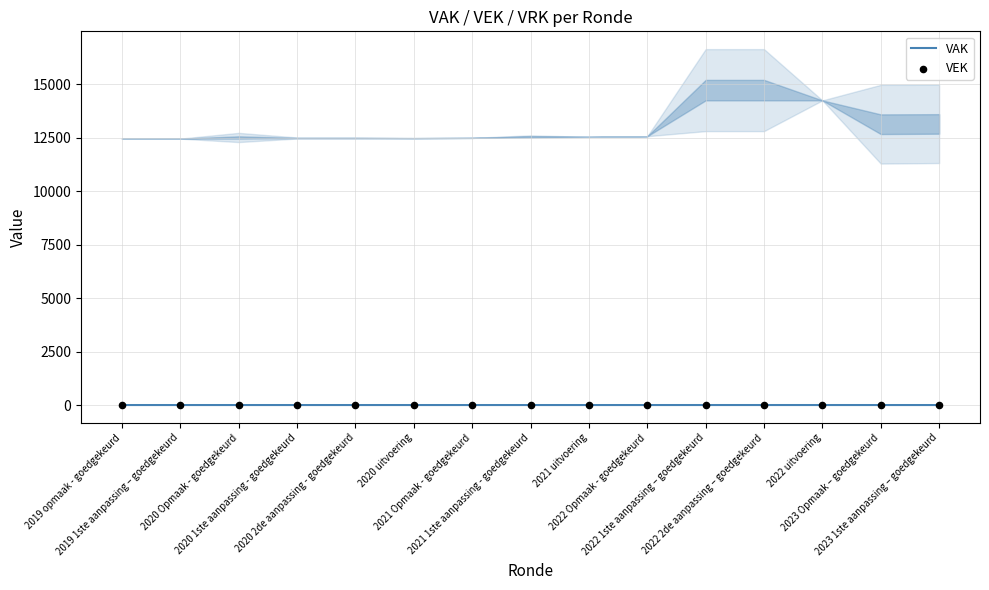

Which series contains the highest Y value?

VAK